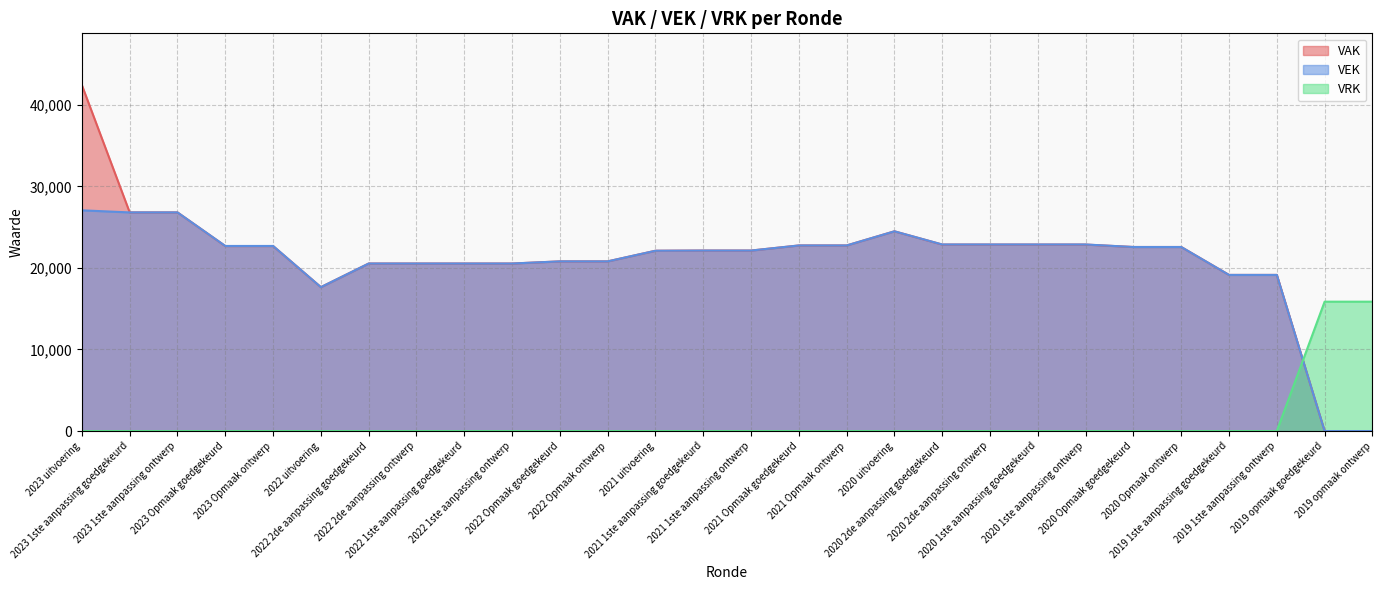

True or false: VAK has more than 2 interior local peaks.

False